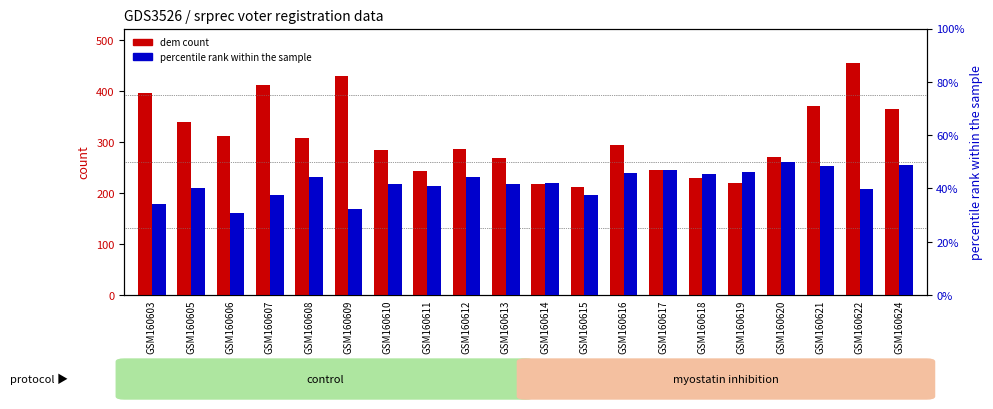

Rank the categories by percentile rank within the sample value from highest to lowest.

GSM160620, GSM160624, GSM160621, GSM160617, GSM160619, GSM160616, GSM160618, GSM160612, GSM160608, GSM160614, GSM160613, GSM160610, GSM160611, GSM160605, GSM160622, GSM160607, GSM160615, GSM160603, GSM160609, GSM160606